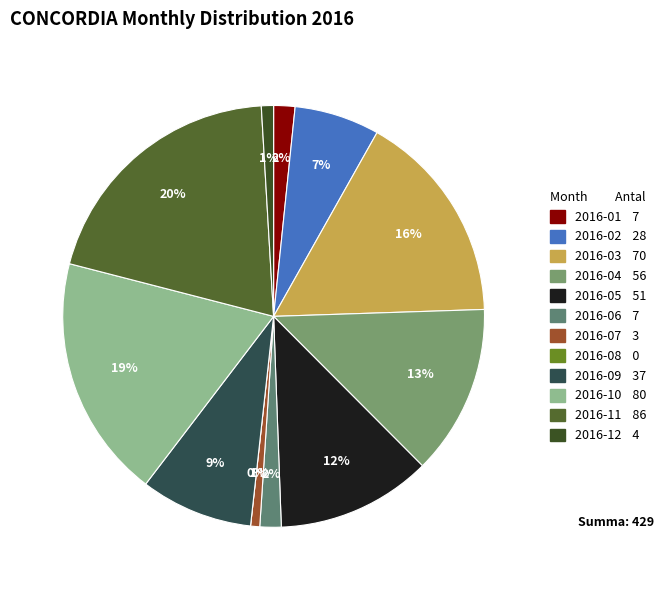

What is the ratio of the value at 2016-05 to the value at 2016-06?

7.3